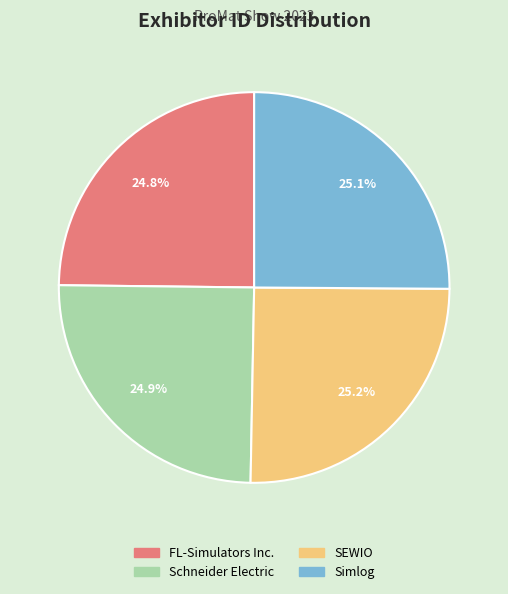

The Schneider Electric slice represents 31% of the pie. True or false?

False